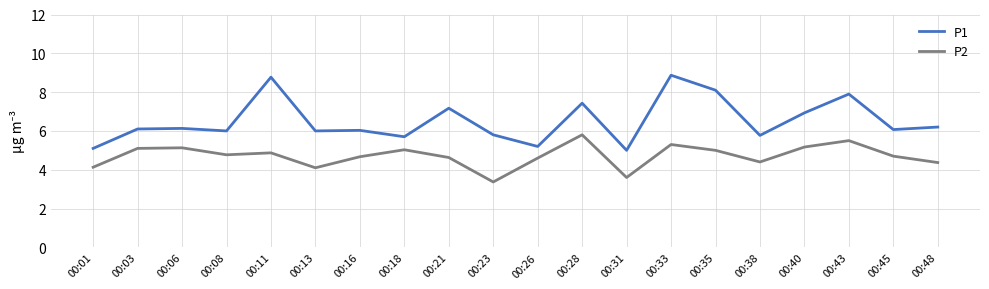

The P1 series shows 8.8 at 00:11. True or false?

True